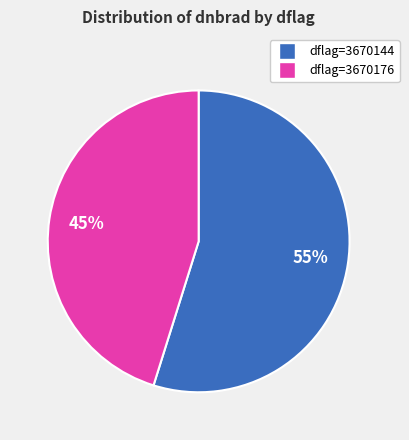

True or false: dflag=3670176 accounts for 45% of the total.

True